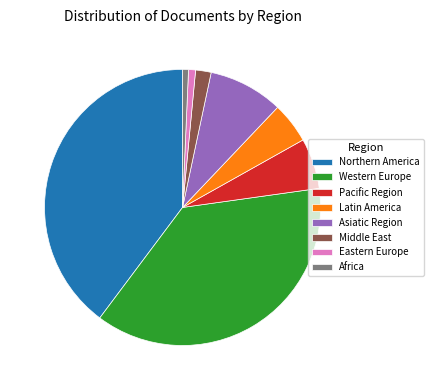

True or false: Africa accounts for 1% of the total.

True